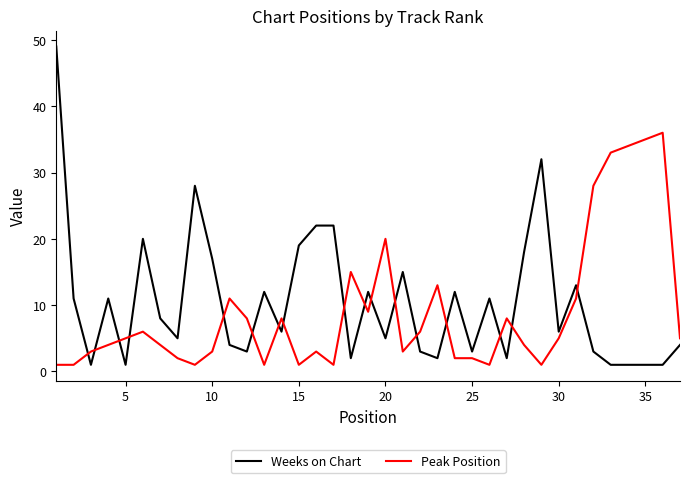

Rank the series by their maximum value, from lowest to highest.

Peak Position, Weeks on Chart